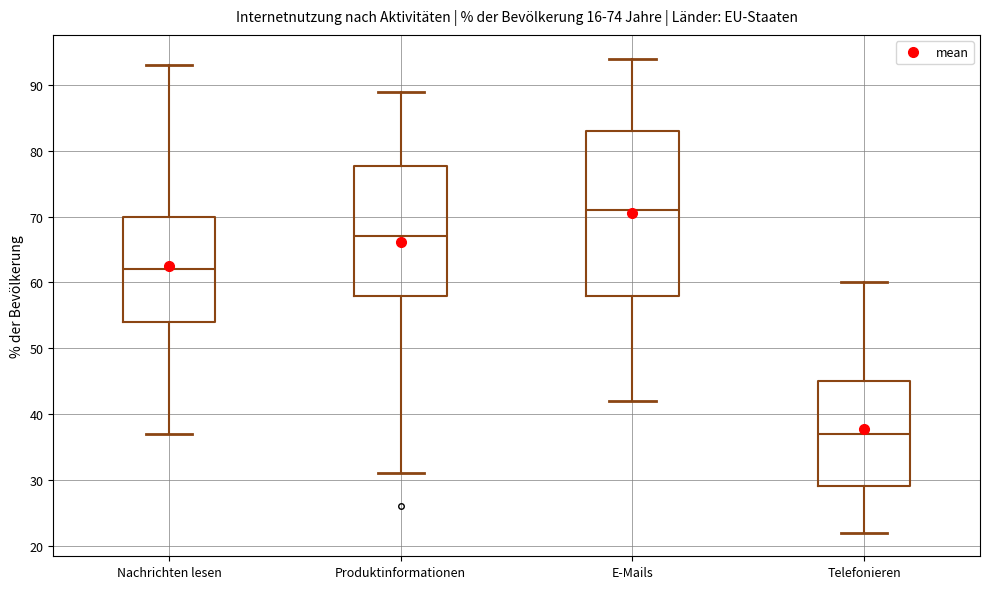

Reading left to right, transcribe this box plot: for each box, give where its median line is, the range the box spans, and where its two whiskers end, as read against the y-axis. The values are not printed on the chart, so give them approximately, as read against the axis.

Nachrichten lesen: median 62, box 54 to 70, whiskers 37 to 93
Produktinformationen: median 67, box 58 to 78, whiskers 31 to 89
E-Mails: median 71, box 58 to 83, whiskers 42 to 94
Telefonieren: median 37, box 29 to 45, whiskers 22 to 60